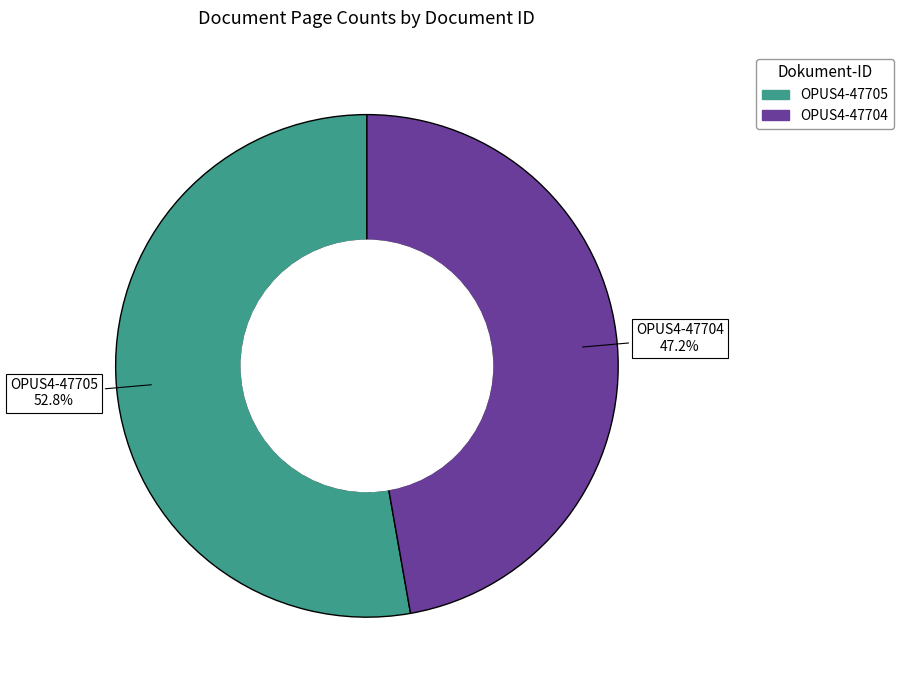

To the nearest percent, what is the difference between the OPUS4-47704 and OPUS4-47705 slice percentages?

6%